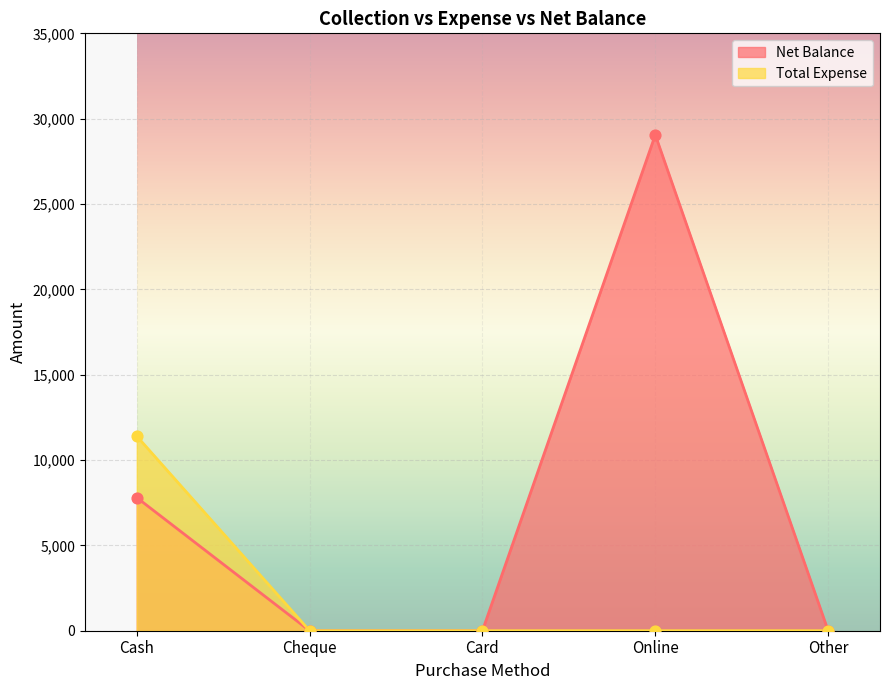

At which category is the sum across all series the highest?

Online